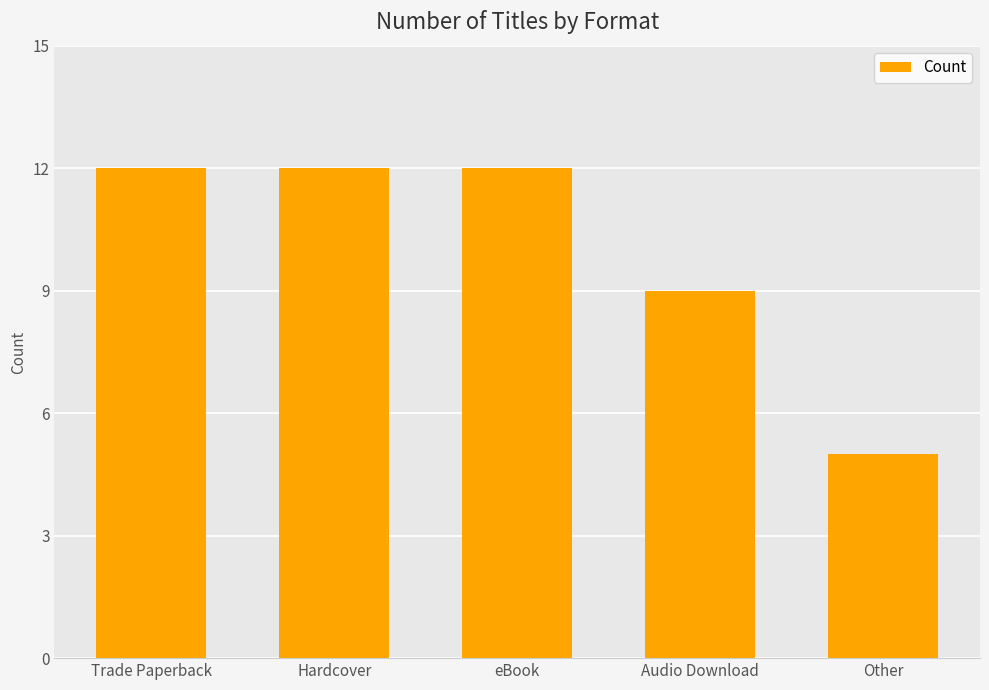

True or false: the data shows 12 at Trade Paperback.

True